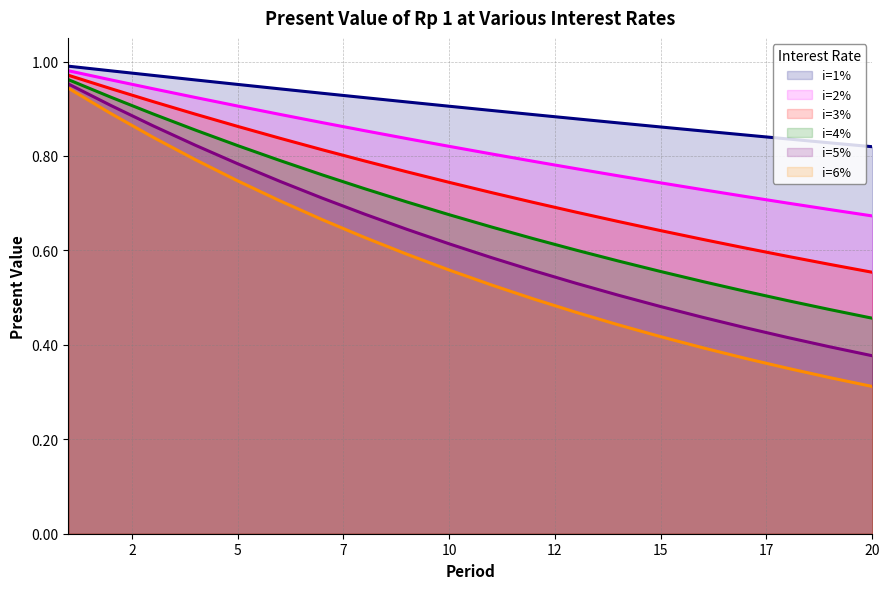

At which category is the sum across all series the highest?

1